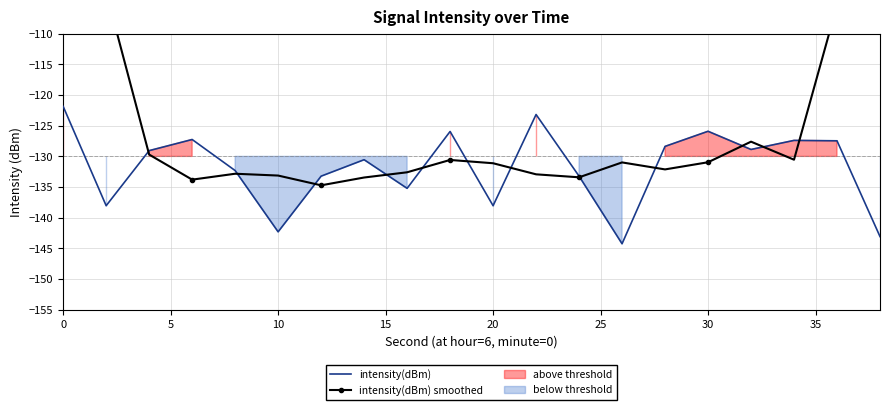

How many intersections are there between intensity(dBm) and intensity(dBm) smoothed?

12